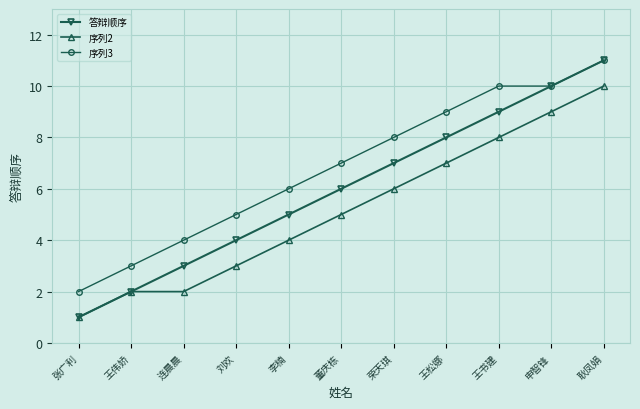

True or false: 序列3 and 序列2 intersect in this chart.

False